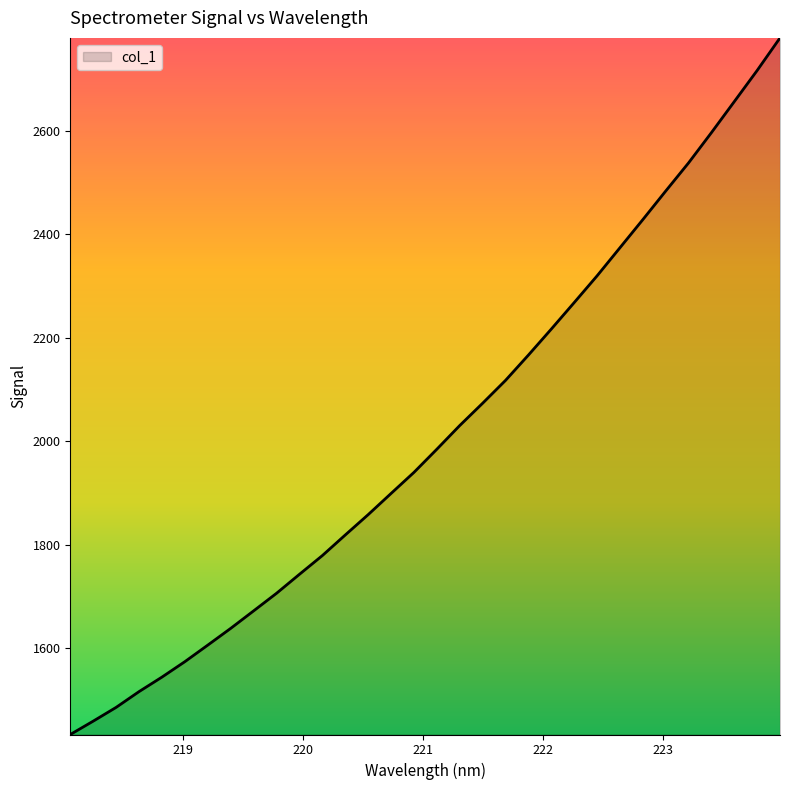

What is the sum of all values?

64414.9